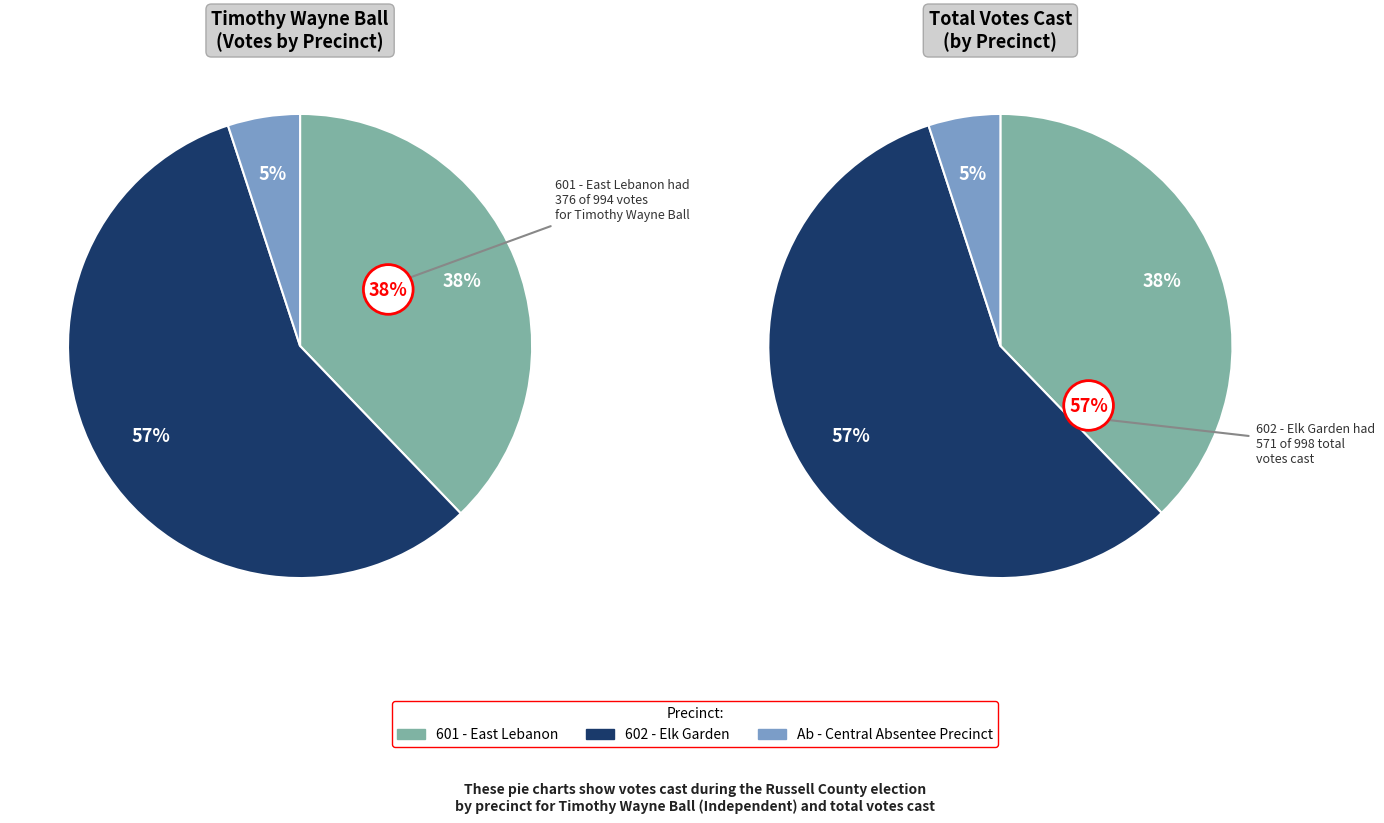

Is it true that 601 - East Lebanon is 45% of the pie?

False